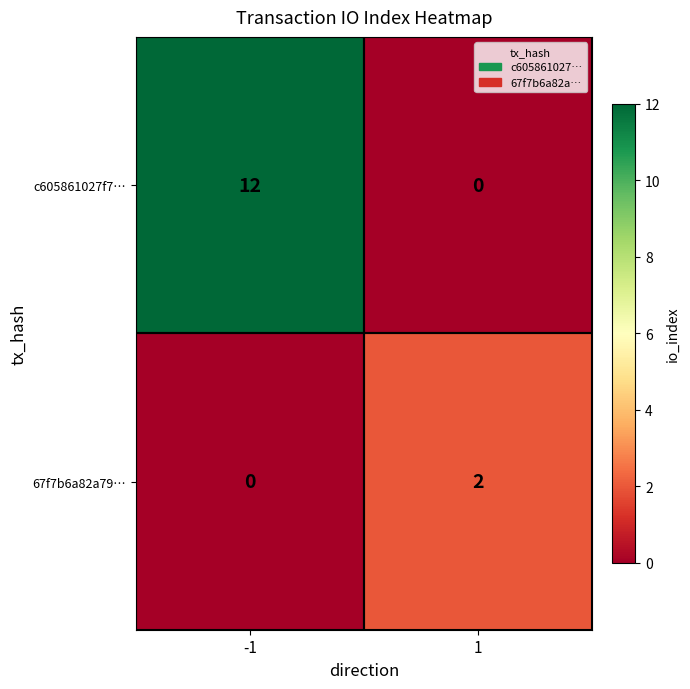

What is the difference between the maximum and minimum values in the c605861027f7… series?

12